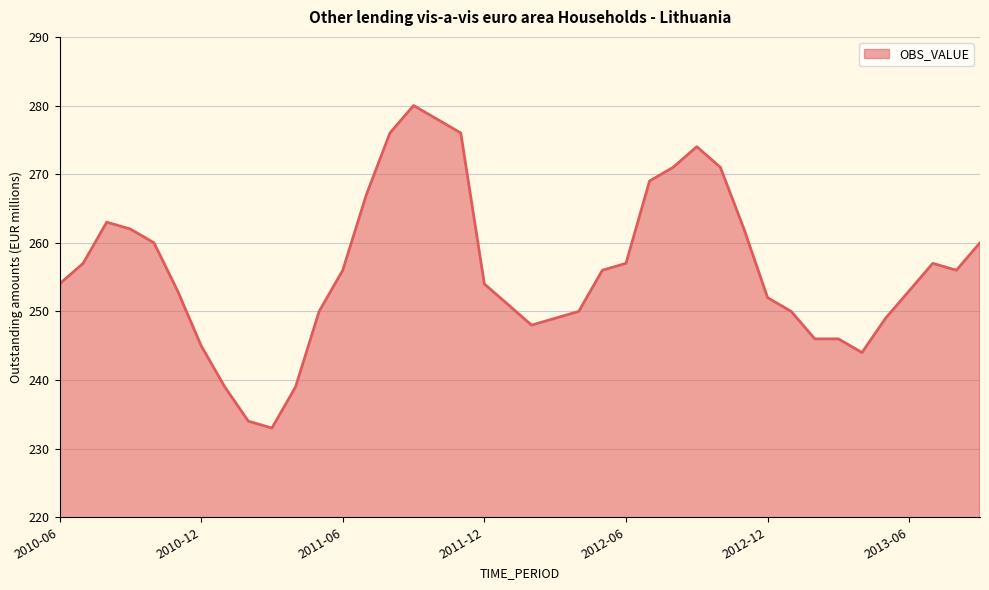

What is the greatest value displayed?

280